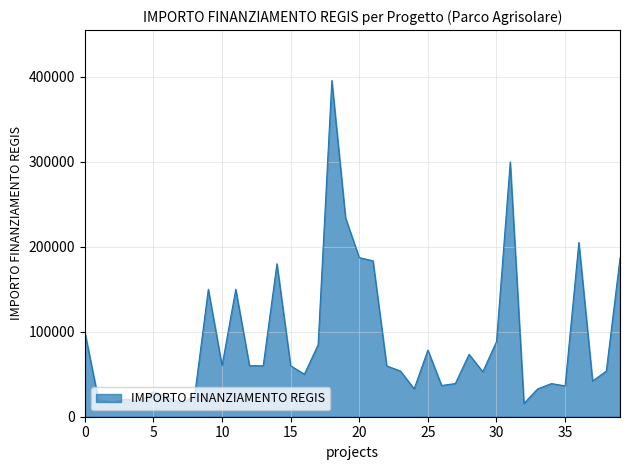

How many lines are shown in the chart?

1